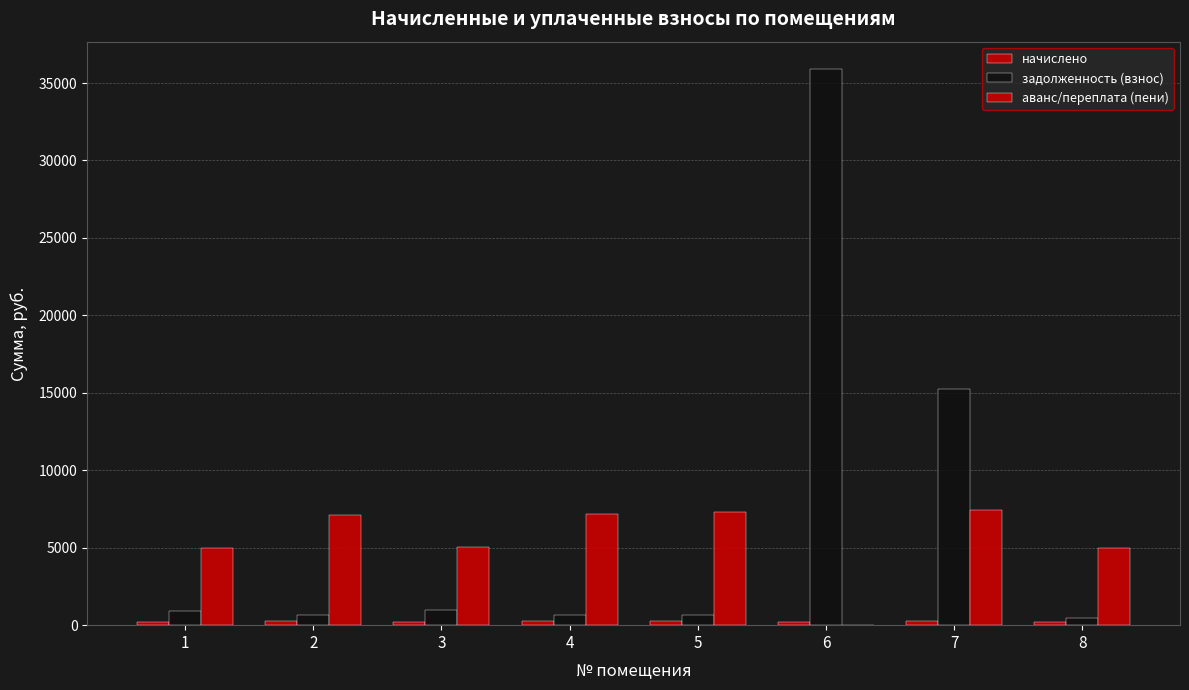

Reading left to right, what are all the values shown in this chart?

начислено: 1=181.1	2=259.7	3=183.5	4=261.7	5=265.7	6=180.7	7=272.1	8=182.3
задолженность (взнос): 1=903.6	2=671.0	3=948.0	4=676.1	5=686.4	6=35876.8	7=15239.1	8=470.9
аванс/переплата (пени): 1=4965.4	2=7121.3	3=5030.6	4=7175.7	5=7284.6	6=0.0	7=7458.9	8=4997.9